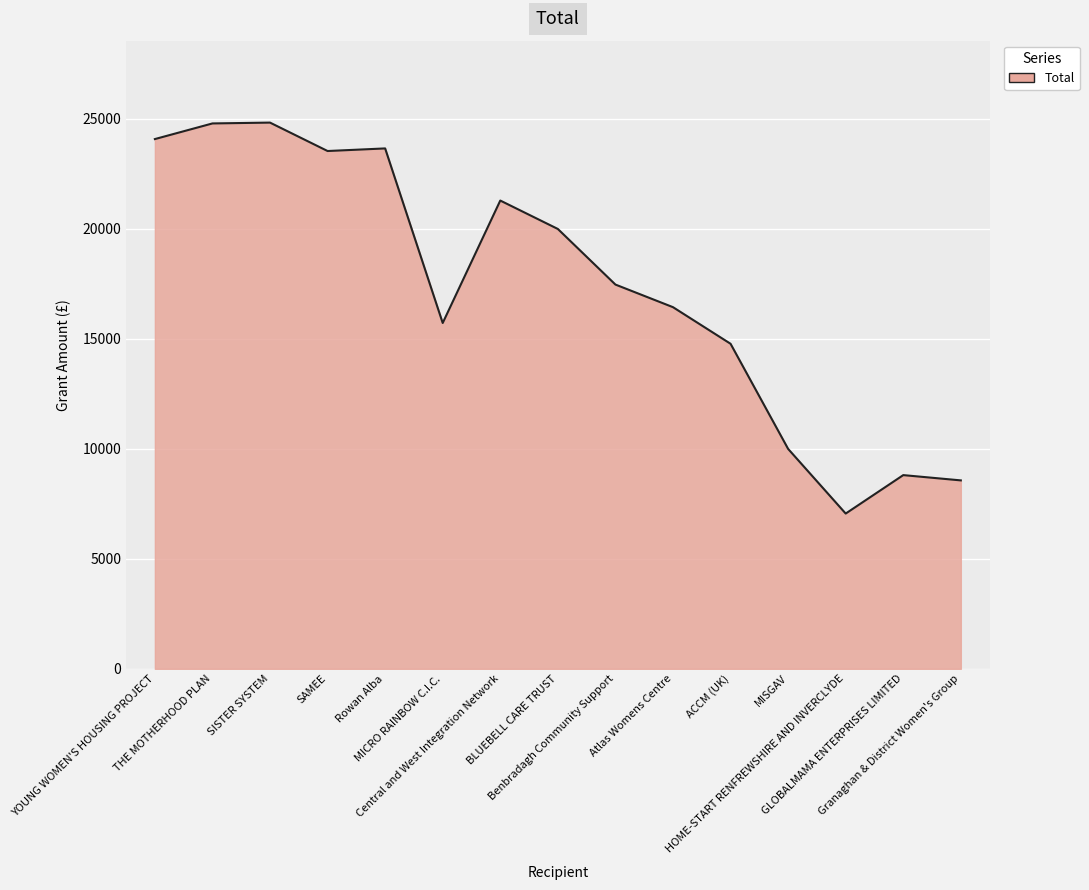

What is the minimum value shown in the chart?

7060